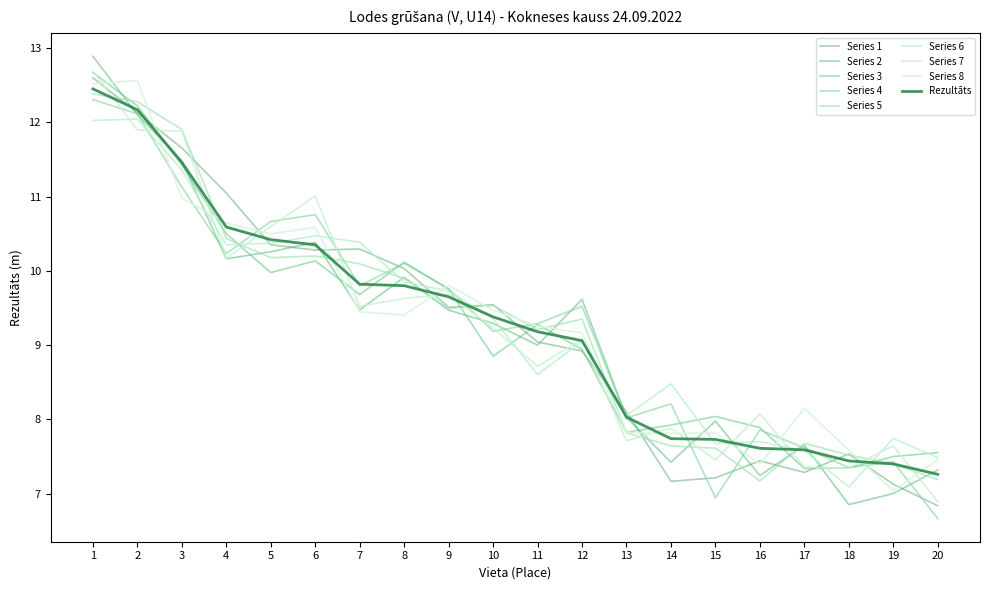

How many lines are shown in the chart?

9